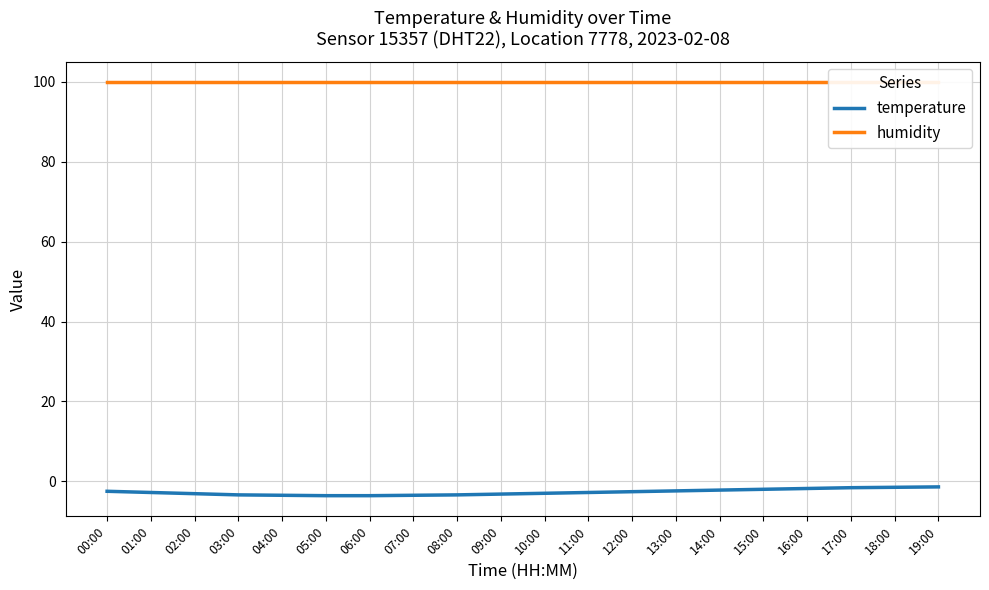

Rank the series at 05:00 from lowest to highest value.

temperature, humidity